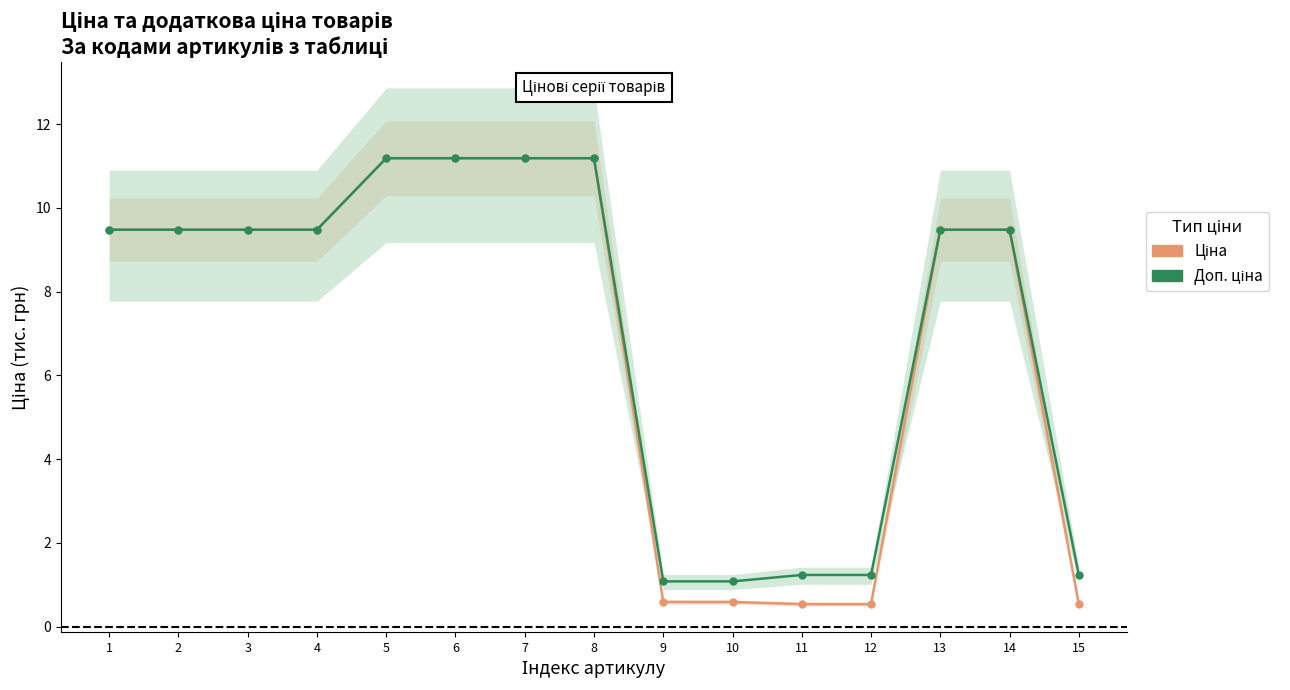

True or false: Ціна has a value of 6.6 at 7.

False